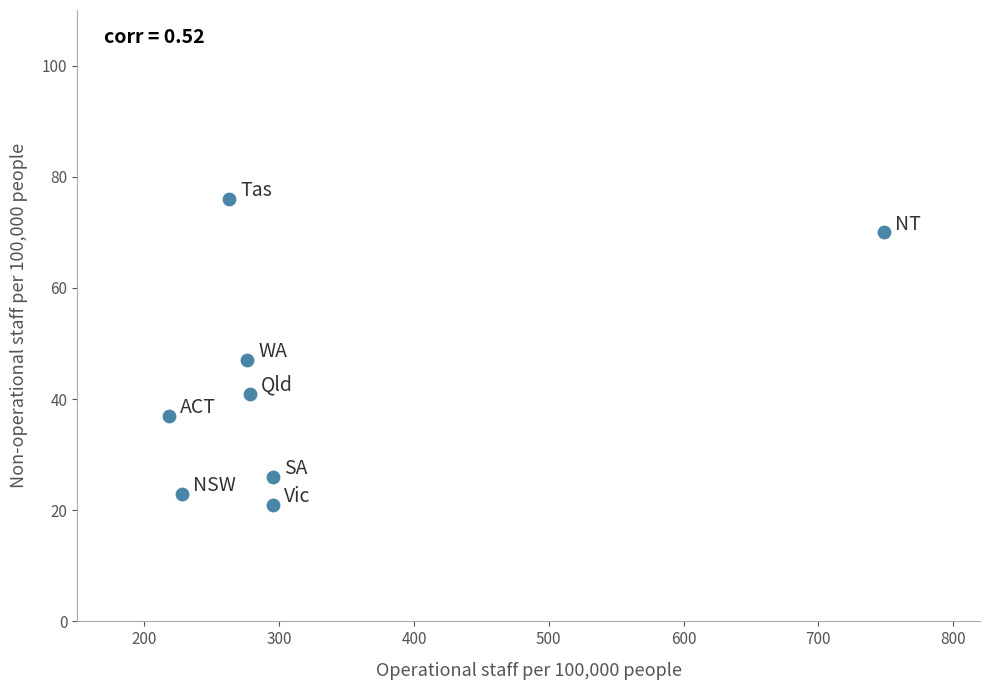

What is the average Y value?

43